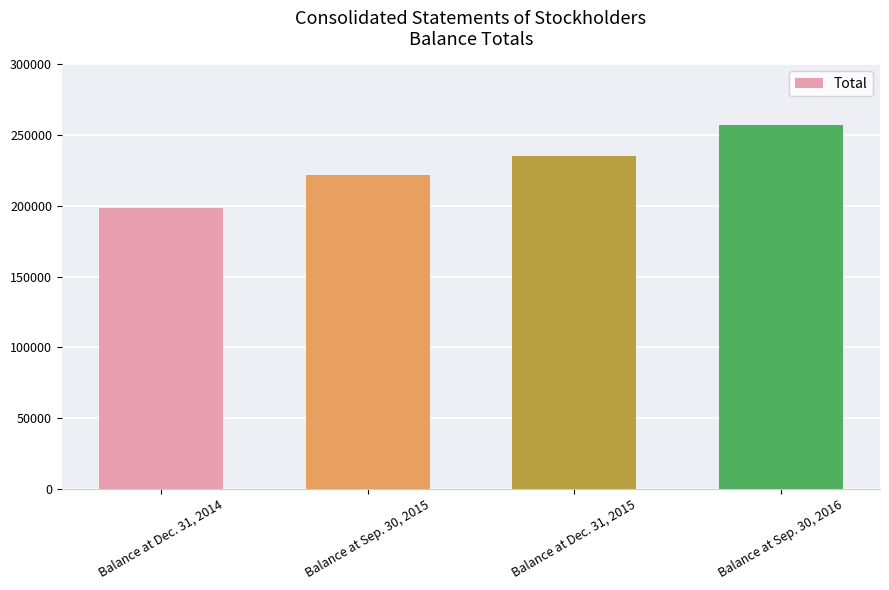

Rank the categories by value from highest to lowest.

Balance at Sep. 30, 2016, Balance at Dec. 31, 2015, Balance at Sep. 30, 2015, Balance at Dec. 31, 2014